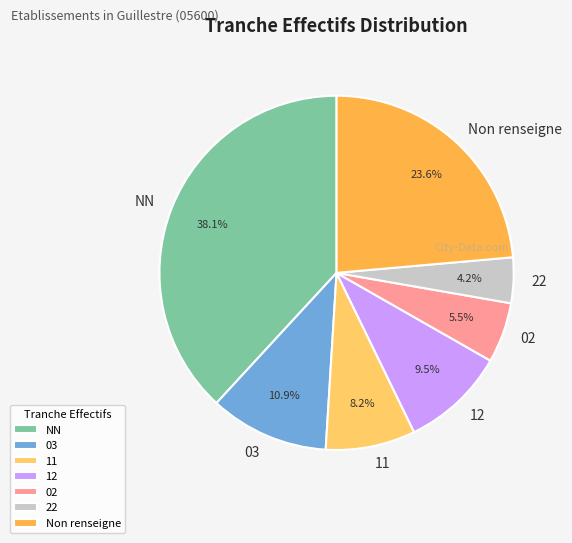

Which category has the biggest portion of the pie?

NN